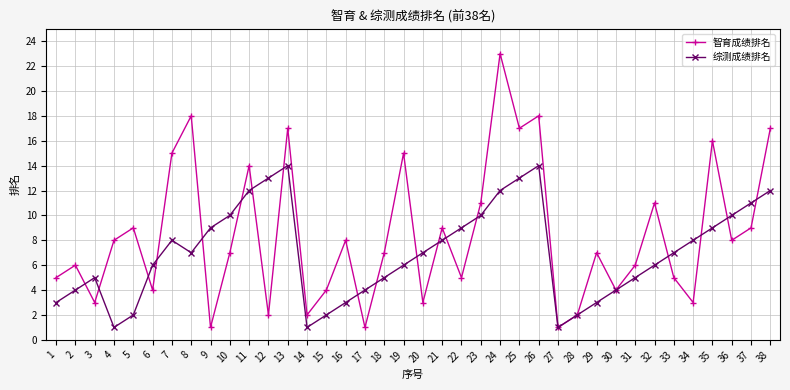

True or false: 智育成绩排名 has a value of 4 at 26.

False